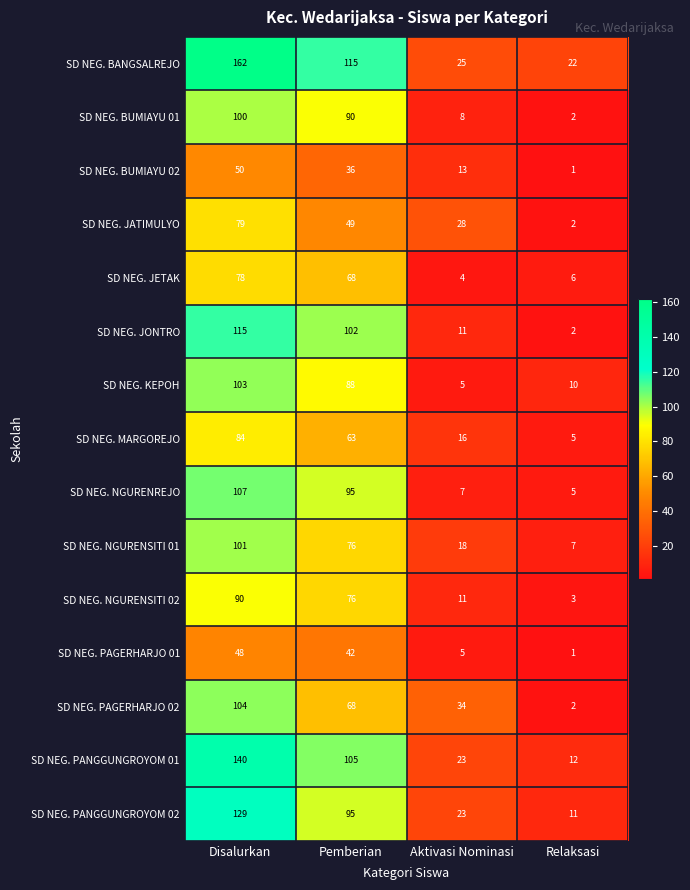

How many data points does each series have?

4